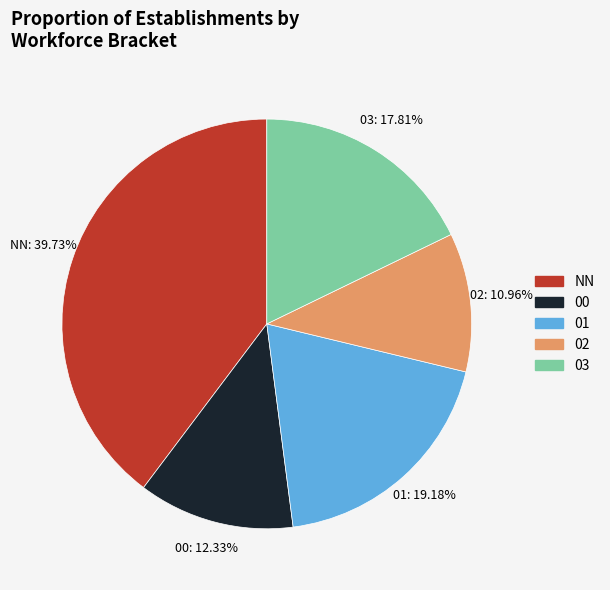

What percentage is the 00 slice, to the nearest percent?

12%